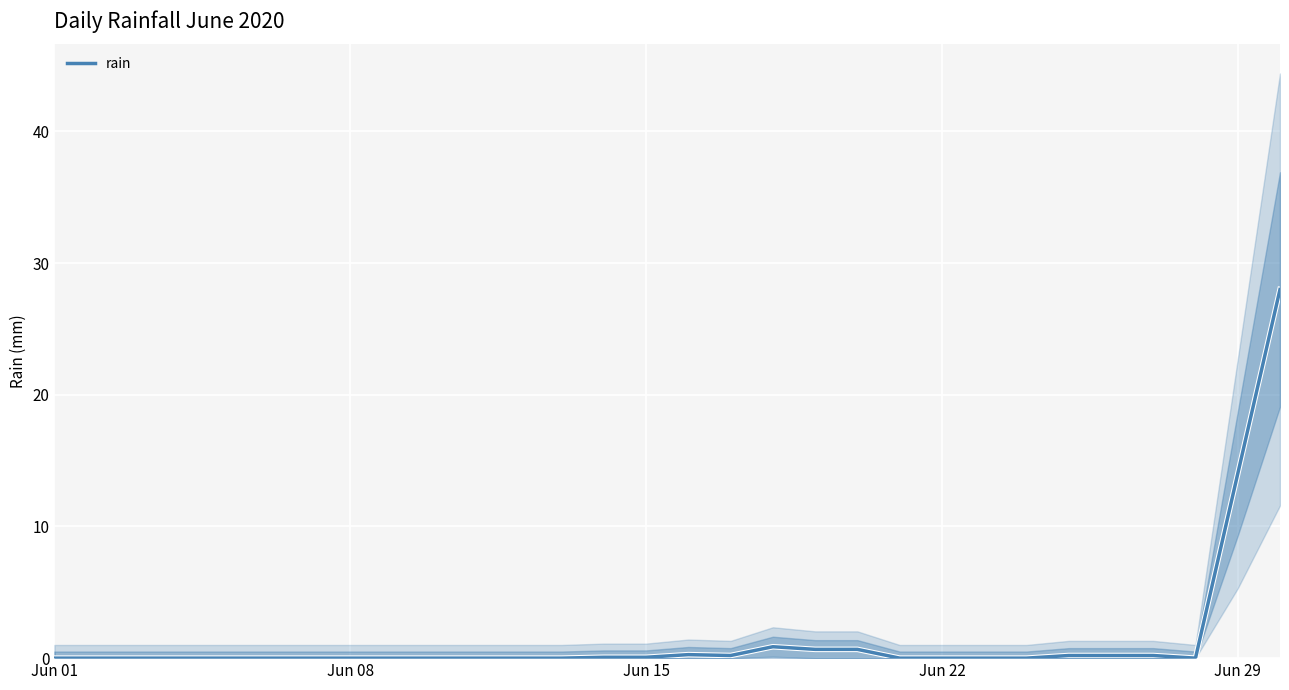

True or false: rain has a value of 0.0 at Jun 22.

True